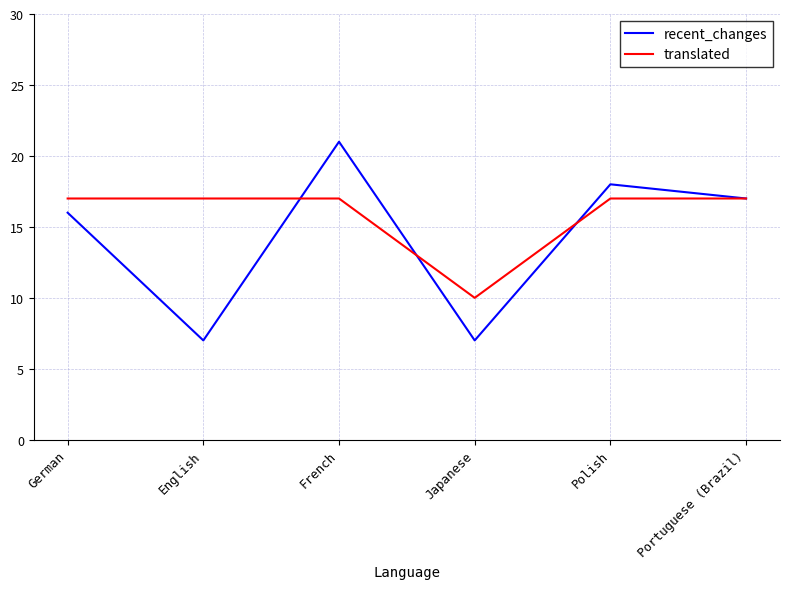

True or false: recent_changes and translated intersect in this chart.

True